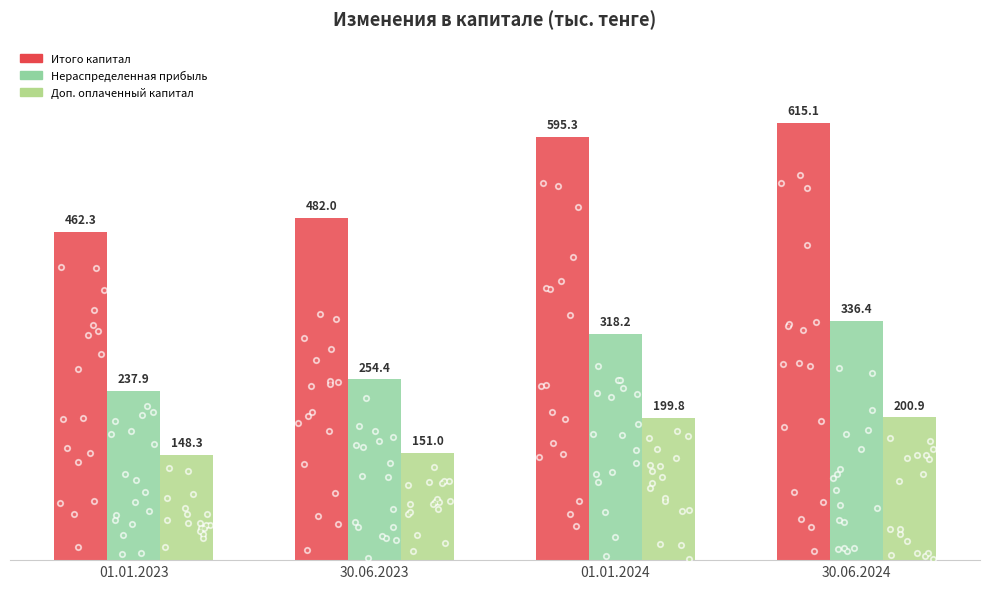

At which category is the sum across all series the highest?

30.06.2024